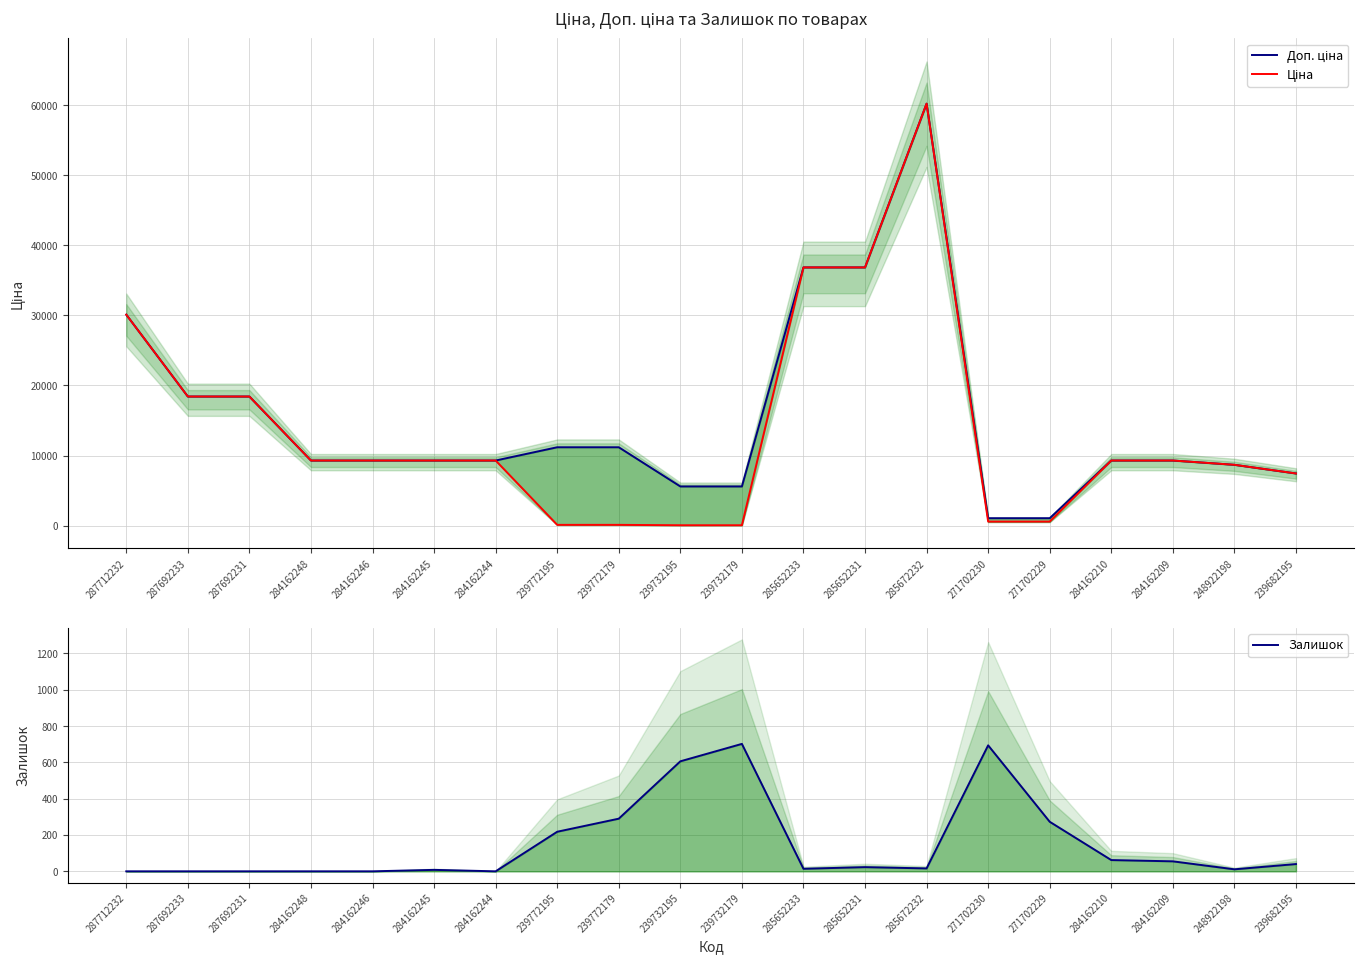

What is the label of the 20th point from the left?

239682195